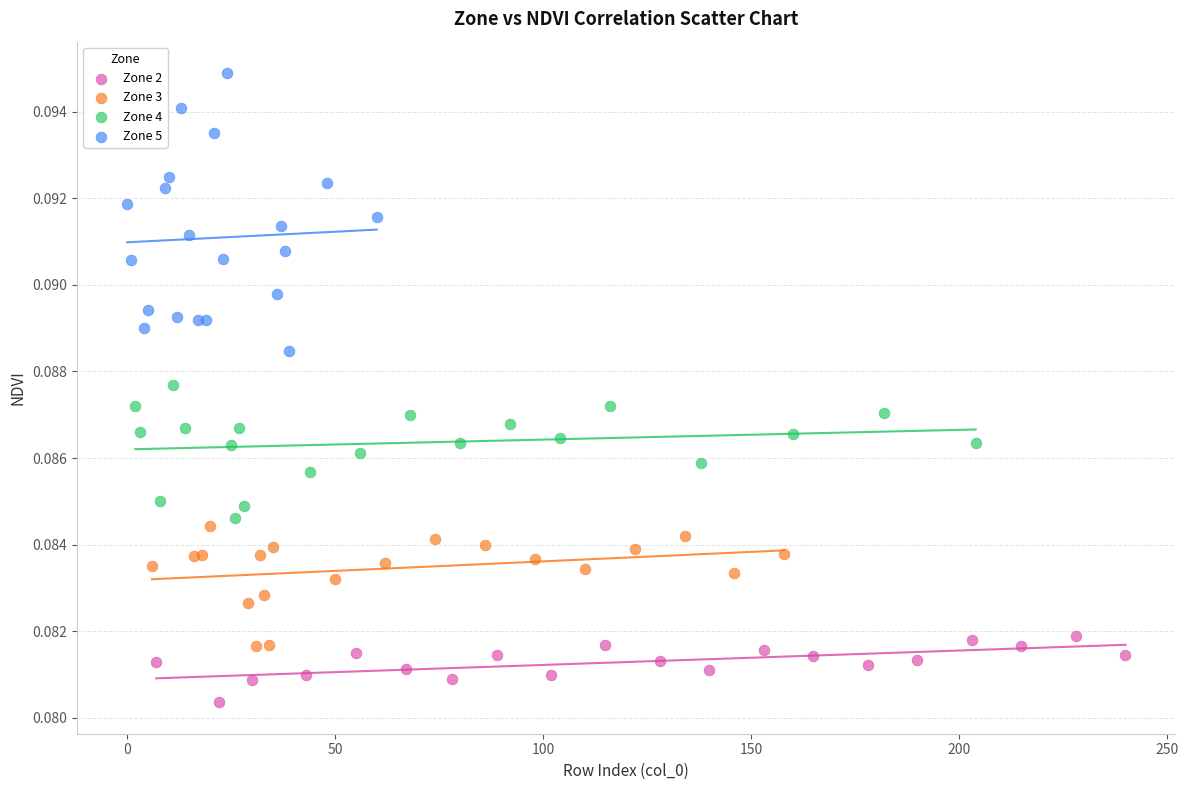

Which series has the widest spread of Y values?

Zone 5